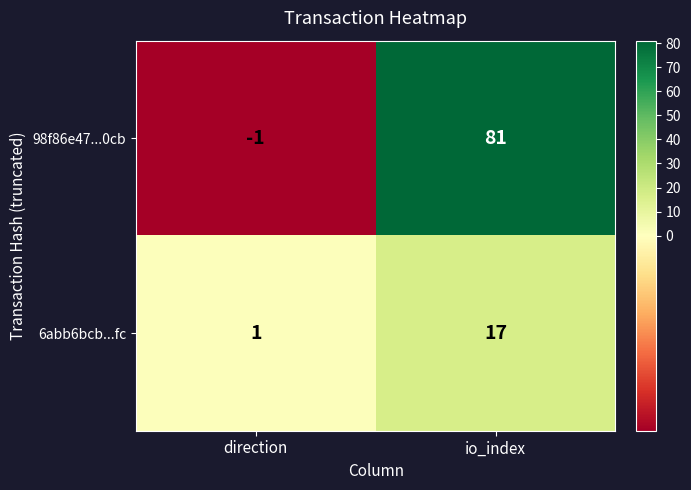

Rank the series at direction from highest to lowest value.

6abb6bcb...fc, 98f86e47...0cb